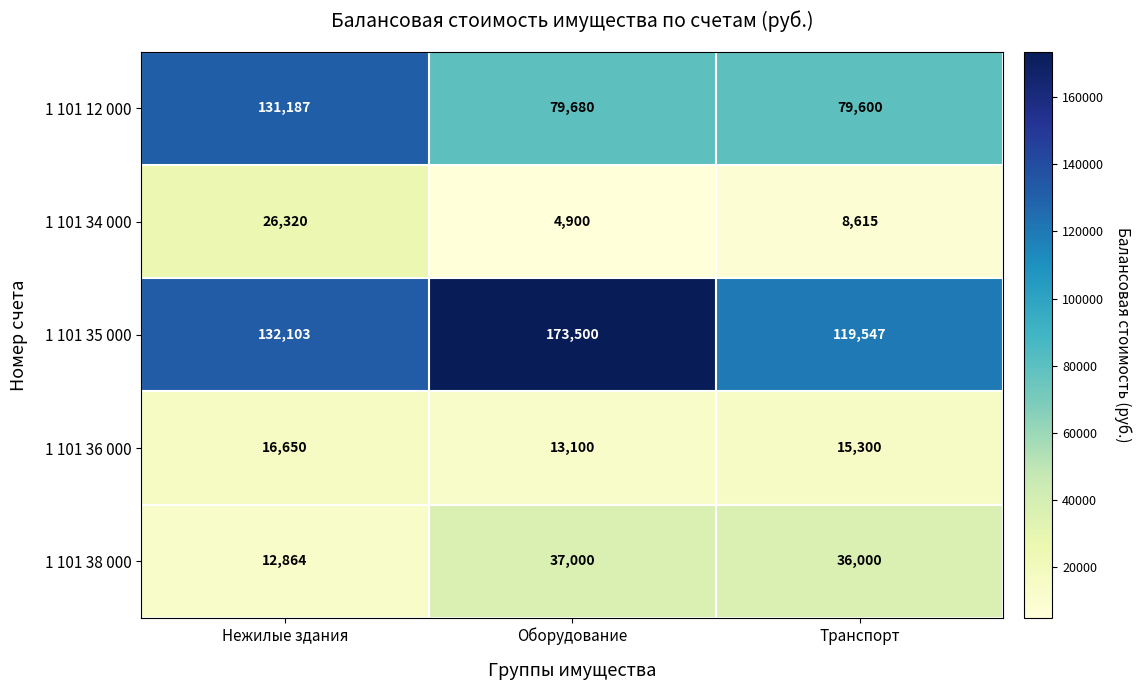

Which label corresponds to the smallest value in the chart?

Оборудование